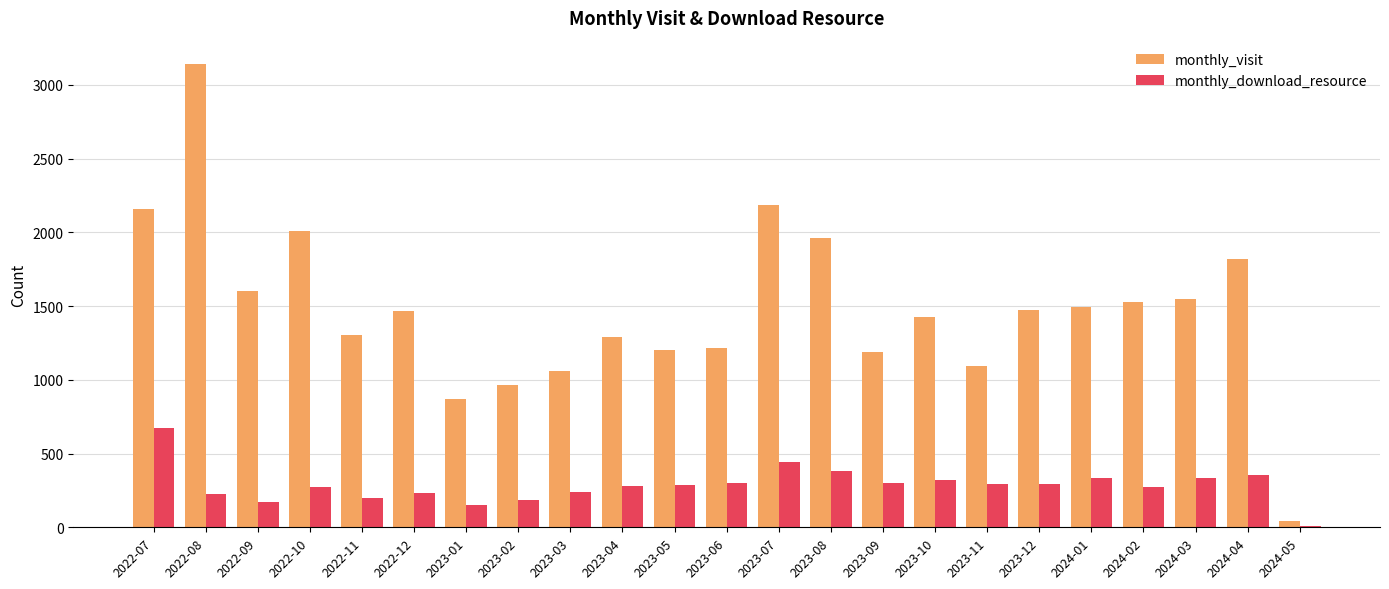

Between 2022-08 and 2022-12, which series saw the biggest shift?

monthly_visit